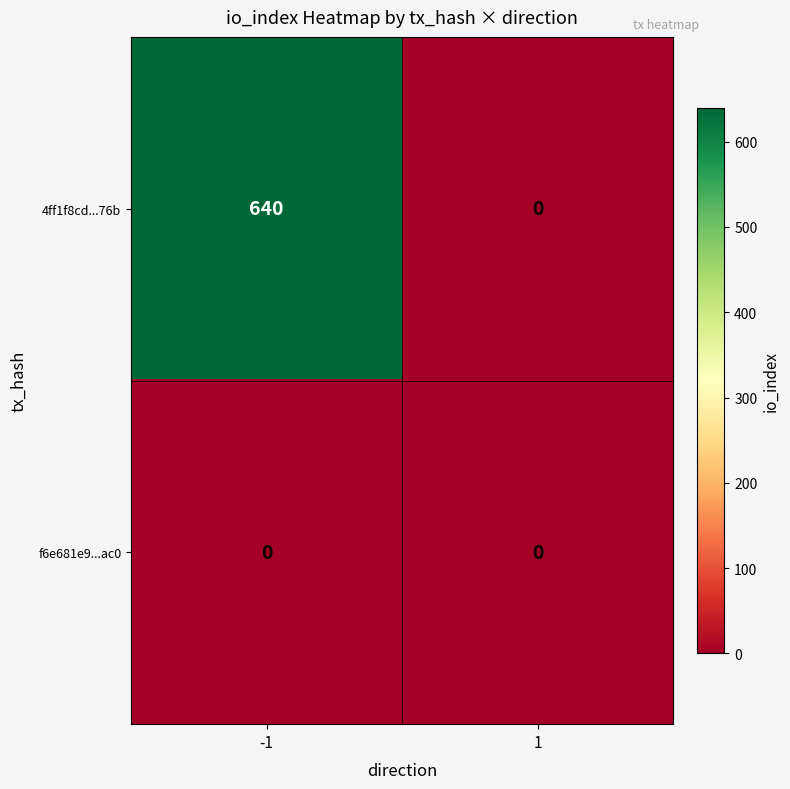

What is the sum of the 4ff1f8cd...76b values at 1 and -1?

640